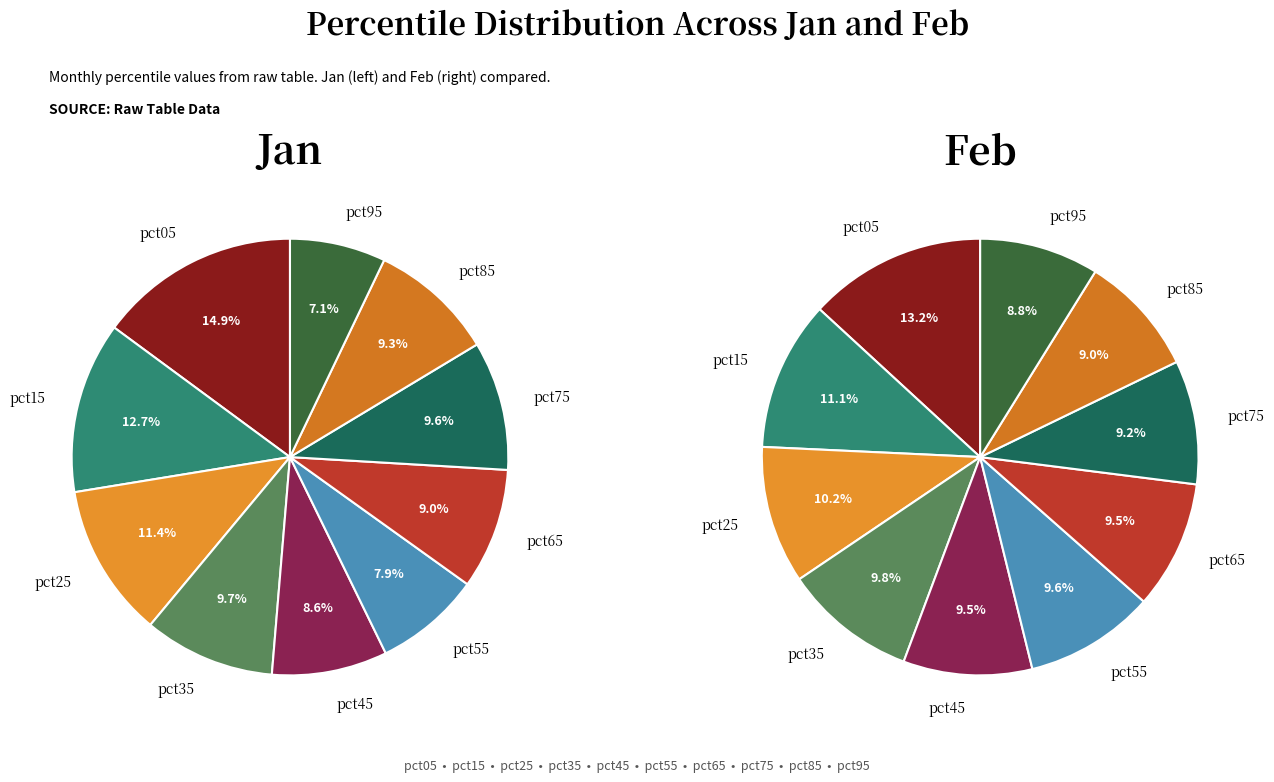

How many slices are in this pie chart?

10